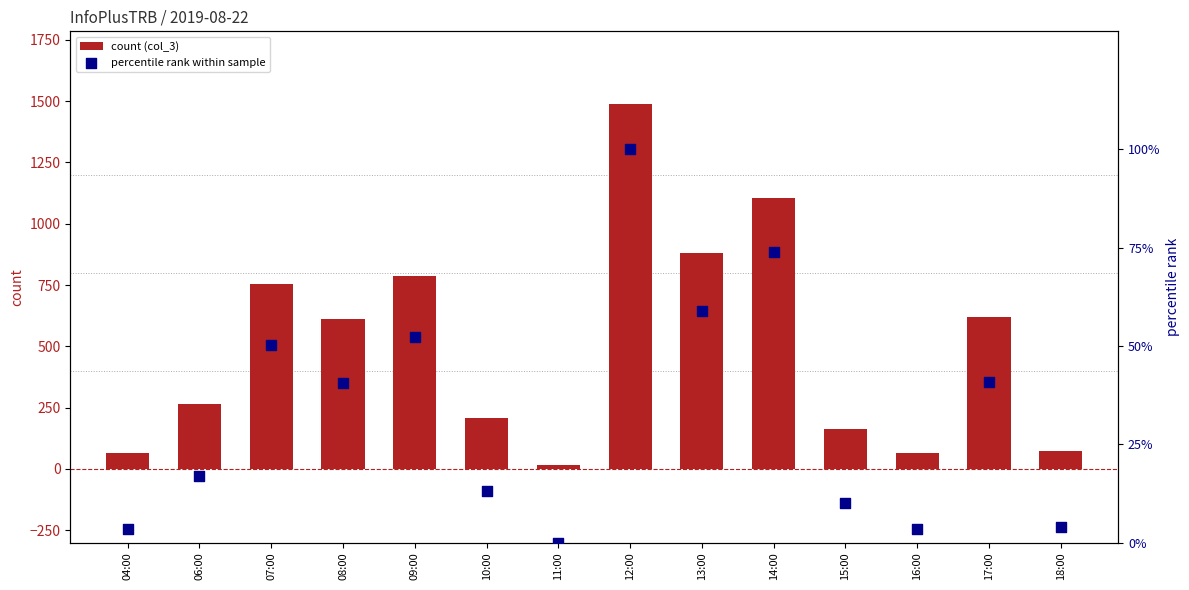

At which category is the sum across all series the highest?

12:00